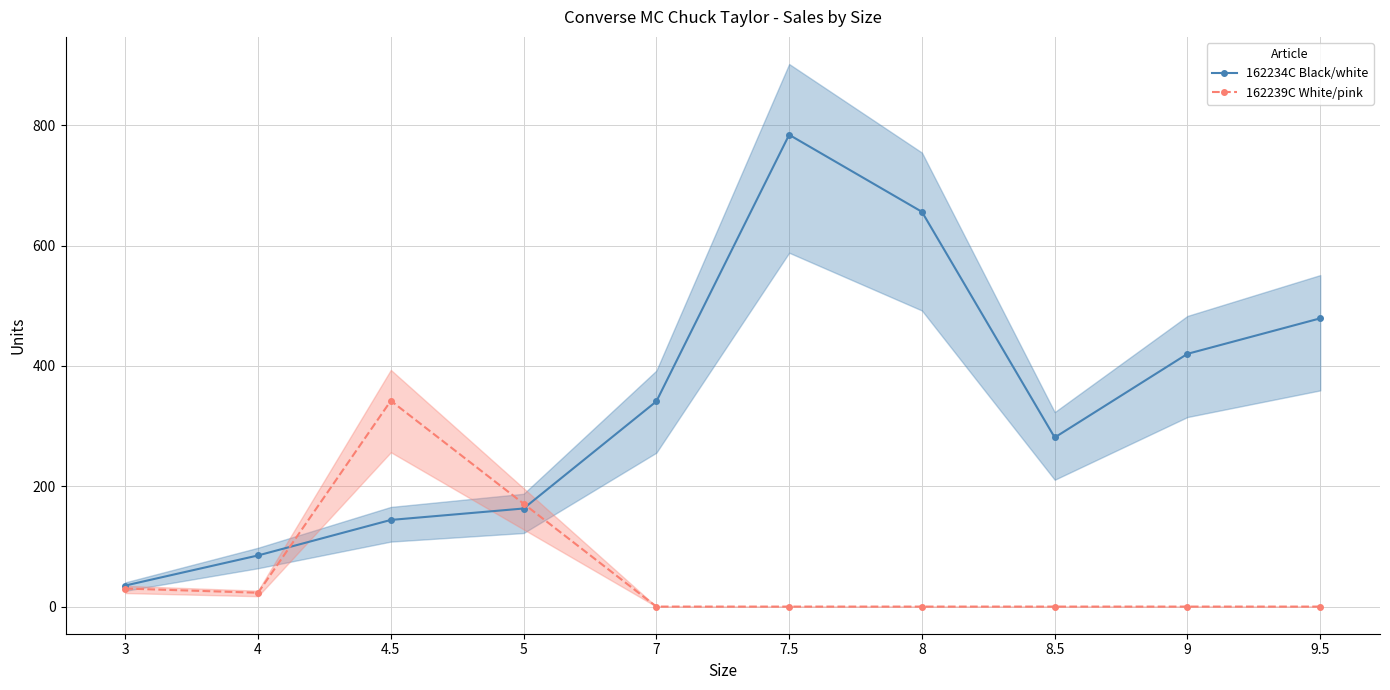

How many intersections are there between 162239C White/pink and 162234C Black/white?

2